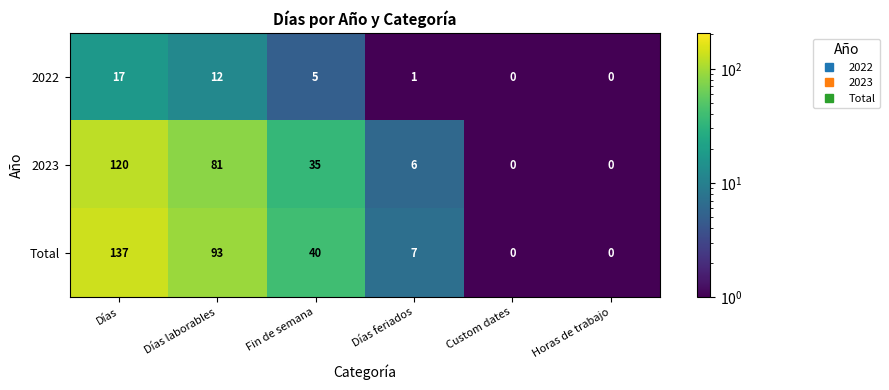

Reading left to right, transcribe all the data shown in this chart.

2022: Días=17	Días laborables=12	Fin de semana=5	Días feriados=1	Custom dates=0	Horas de trabajo=0
2023: Días=120	Días laborables=81	Fin de semana=35	Días feriados=6	Custom dates=0	Horas de trabajo=0
Total: Días=137	Días laborables=93	Fin de semana=40	Días feriados=7	Custom dates=0	Horas de trabajo=0